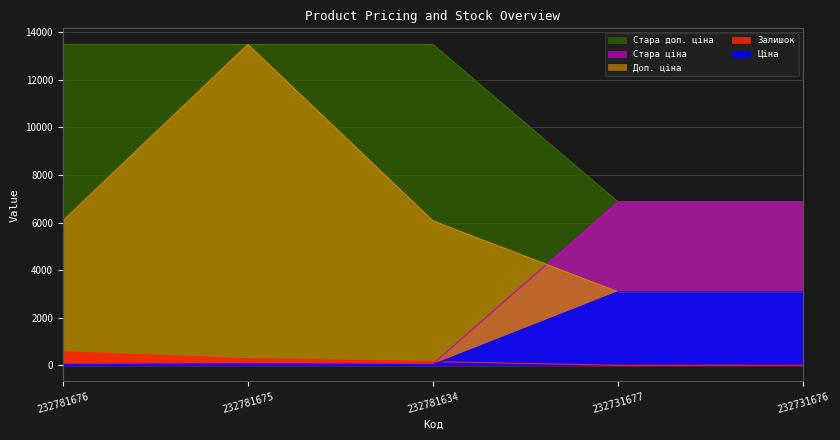

Reading left to right, list all the values displayed in this chart.

Залишок: 570.0	277.0	153.0	3.0	9.0
Ціна: 27.0	60.0	27.0	3091.2	3091.2
Доп. ціна: 6072.0	13493.2	6072.0	3091.0	3091.0
Стара ціна: 13493.2	13493.2	13493.2	6869.4	6869.4
Стара доп. ціна: 60.0	60.0	60.0	6869.4	6869.4